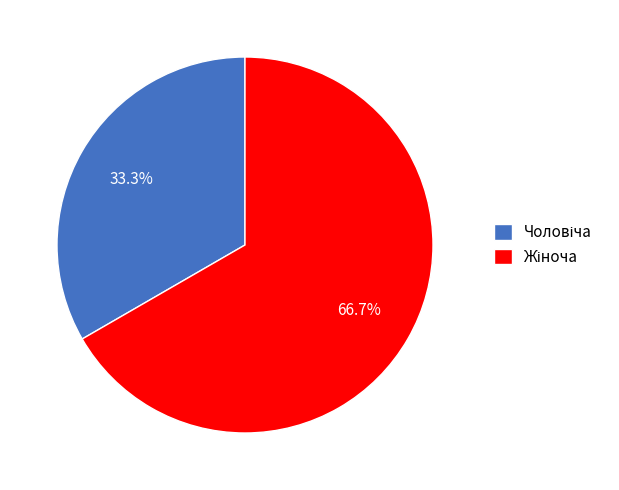

Does any single category account for the majority?

Yes